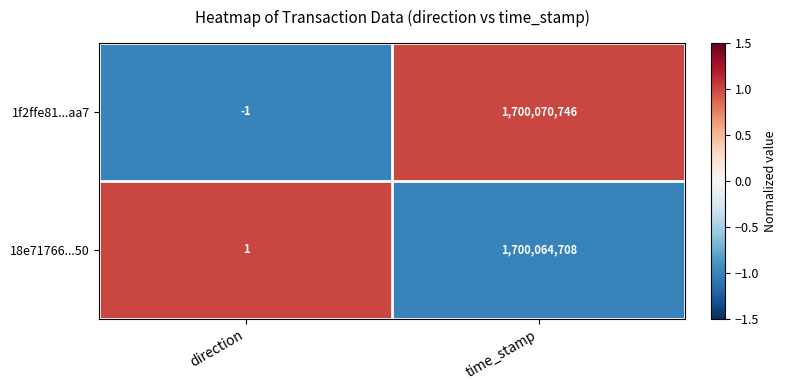

Reading left to right, what are all the values shown in this chart?

1f2ffe81...aa7: direction=-1	time_stamp=1700070746
18e71766...50: direction=1	time_stamp=1700064708